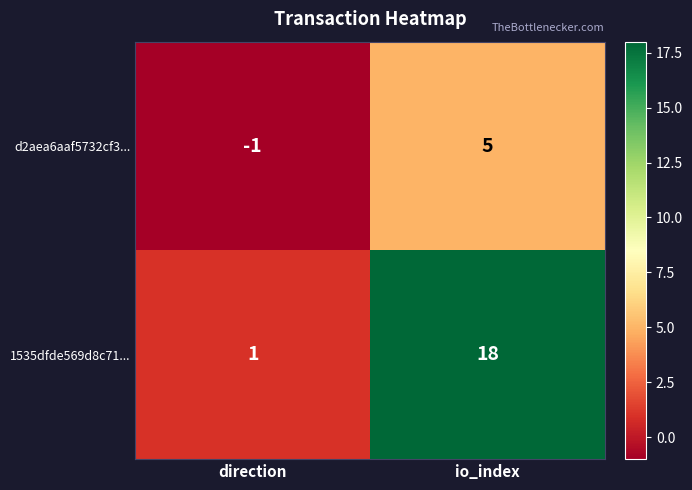

Rank the series at io_index from lowest to highest value.

d2aea6aaf5732cf3..., 1535dfde569d8c71...